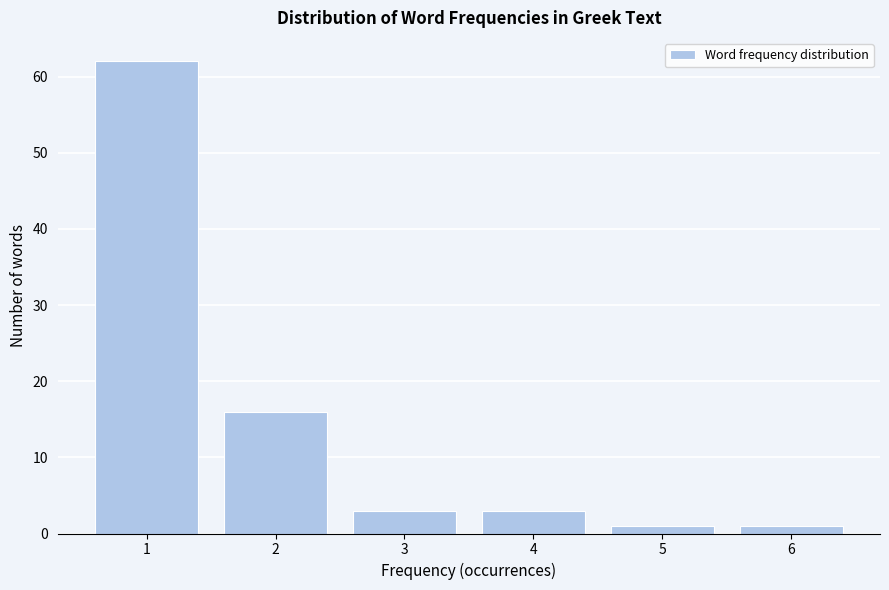

Reading left to right, transcribe all the data shown in this chart.

62	16	3	3	1	1